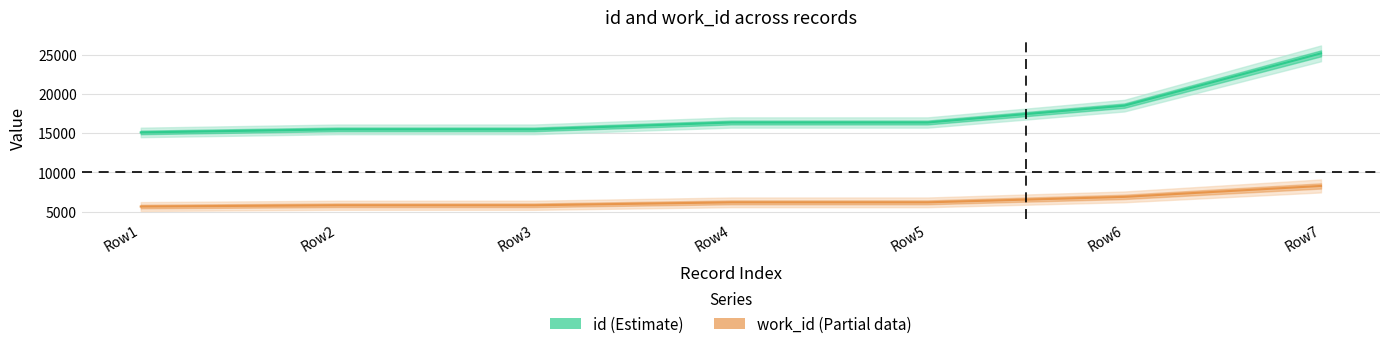

True or false: id has more than 2 interior local peaks.

False